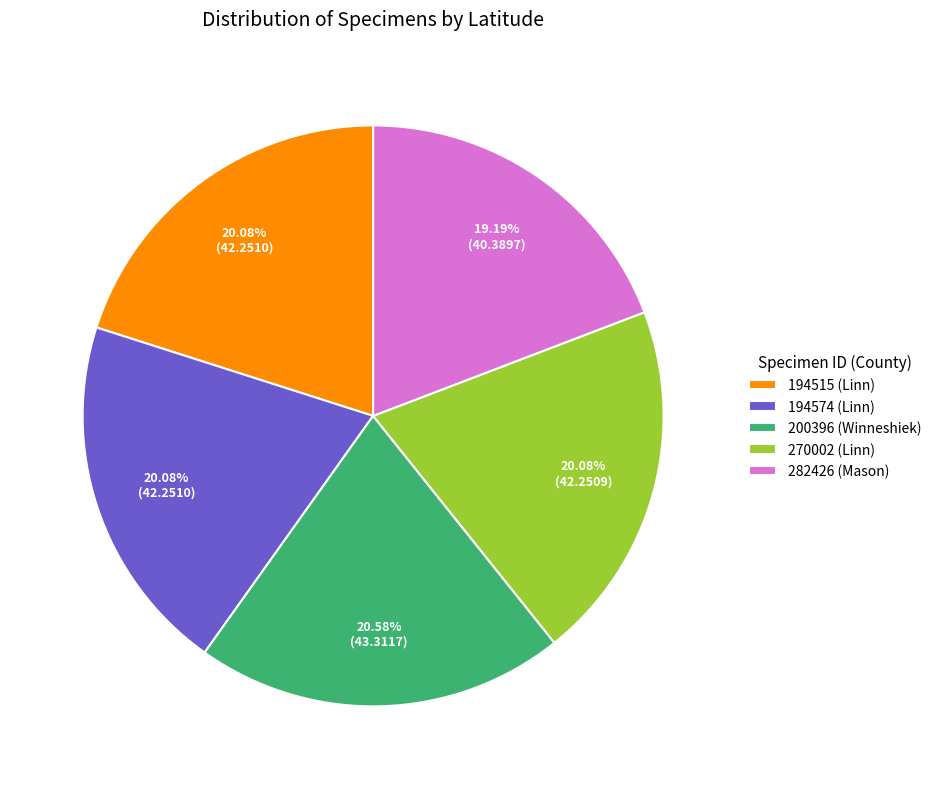

How many slices are in this pie chart?

5